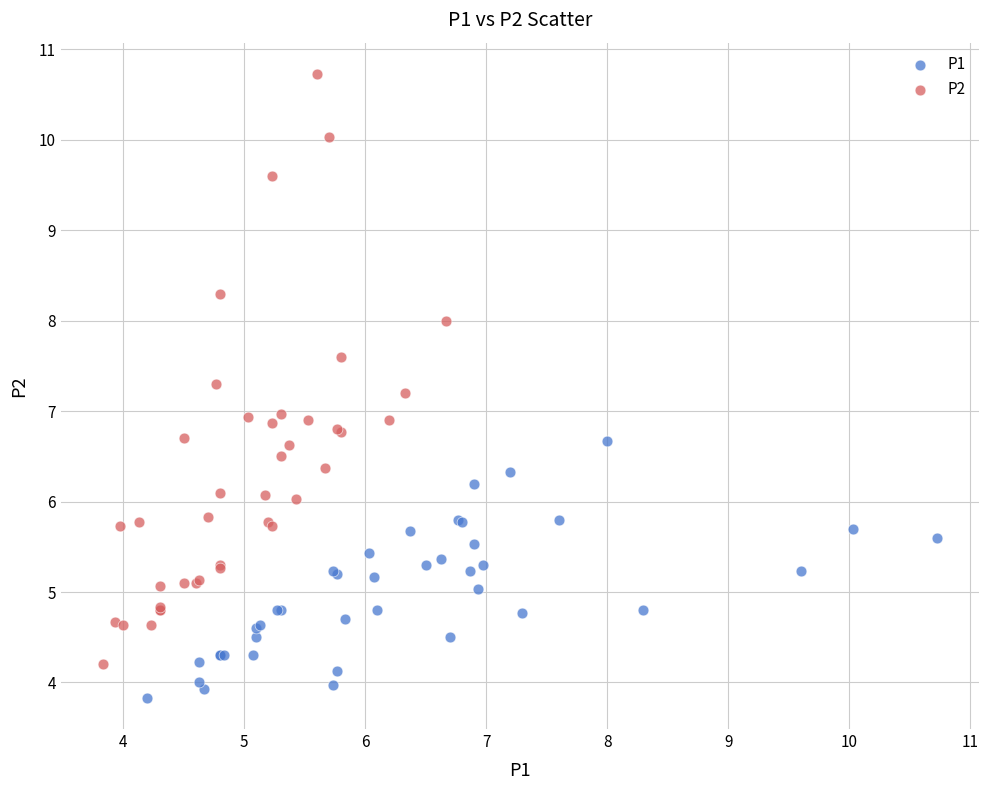

Which series reaches the maximum Y coordinate?

P2